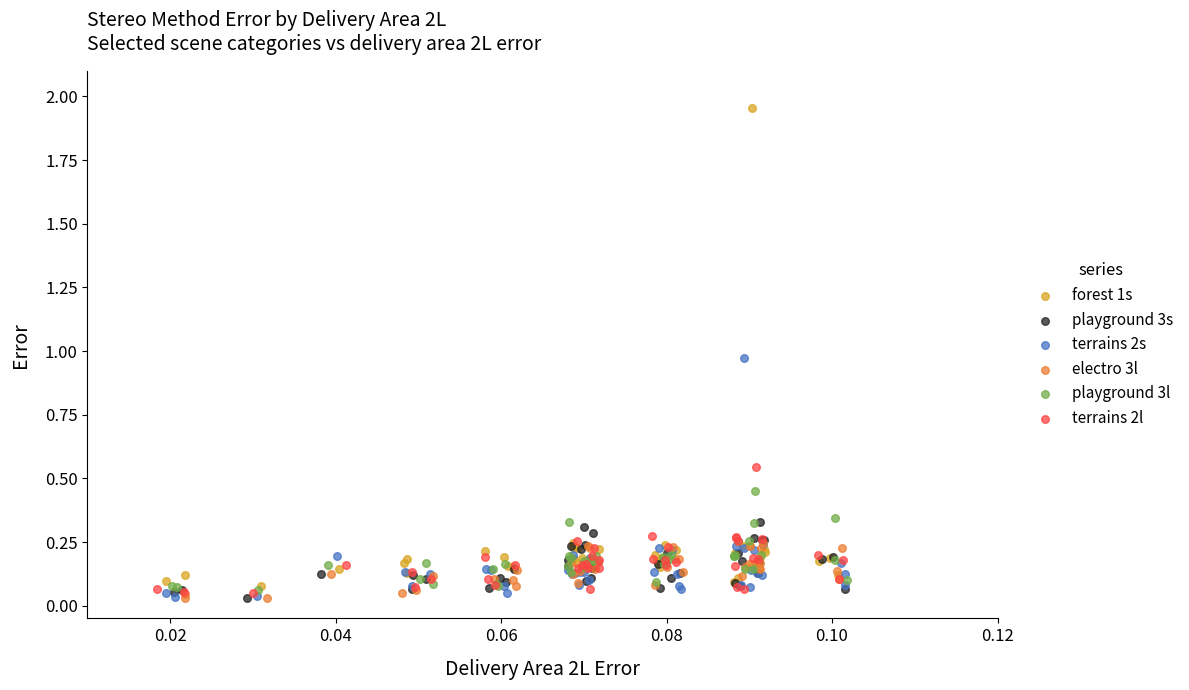

Which series contains the highest Y value?

forest 1s